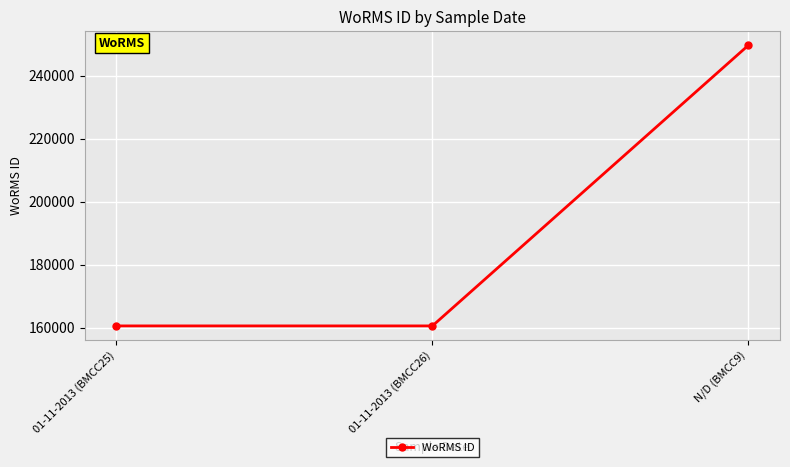

Does the chart have visible grid lines?

Yes